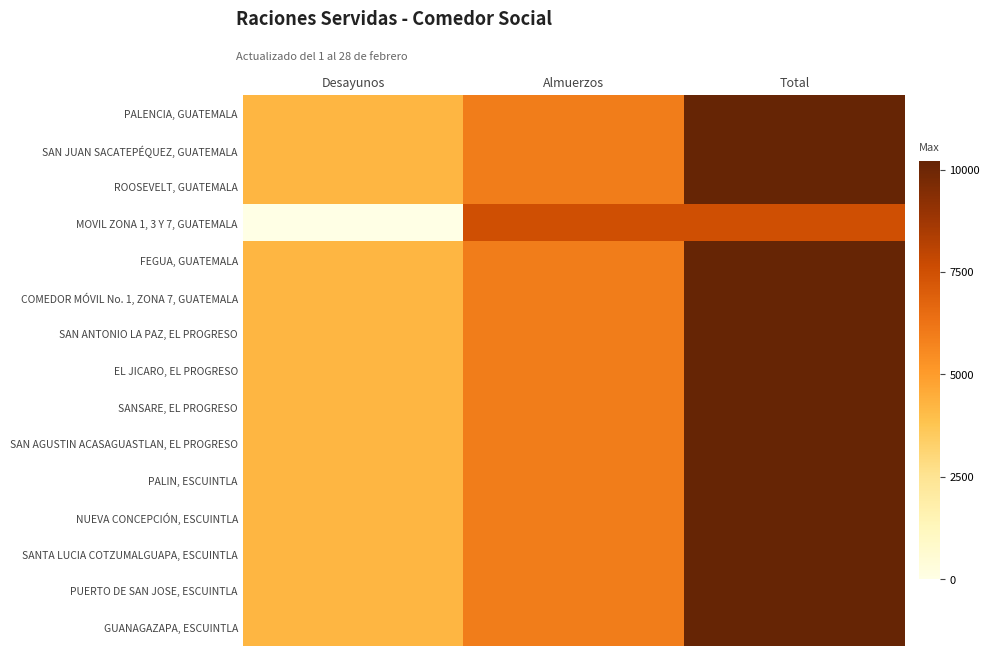

What is the total value across all series at Desayunos?

59500